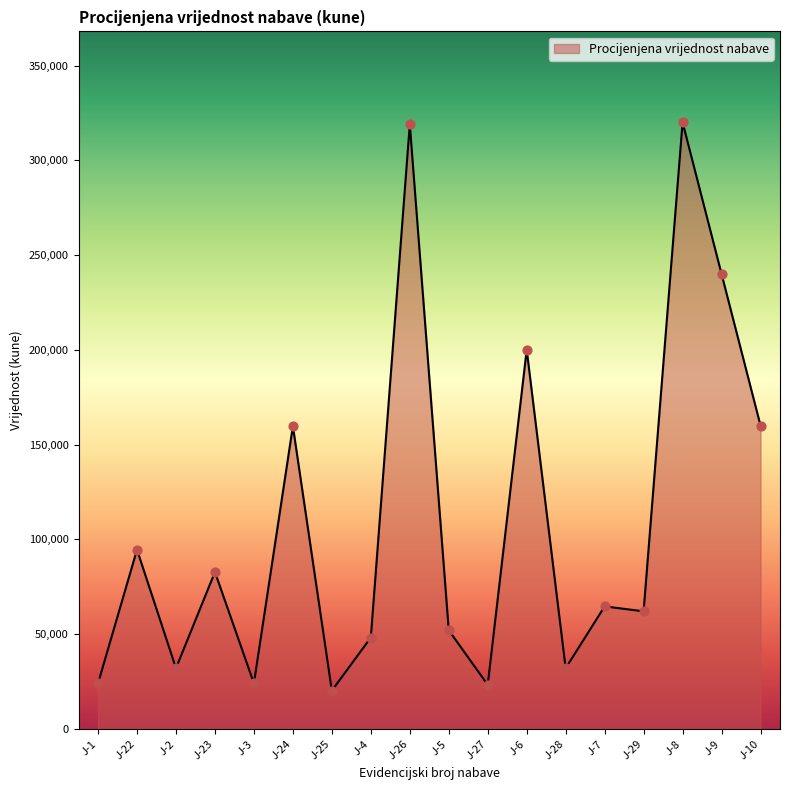

What is the change in value from J-2 to J-3?

-8000.0